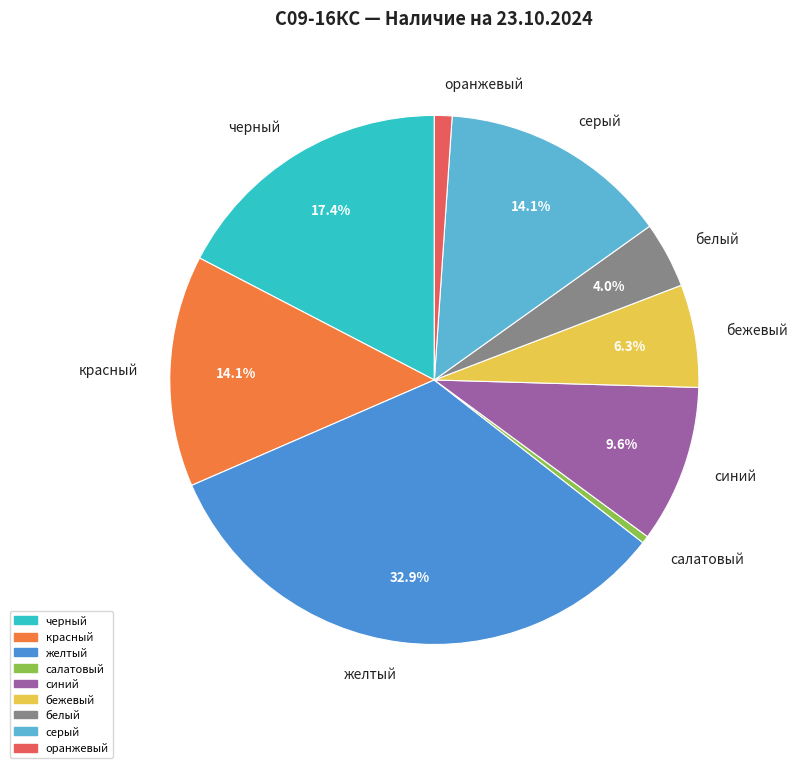

Is салатовый the majority of the pie?

No